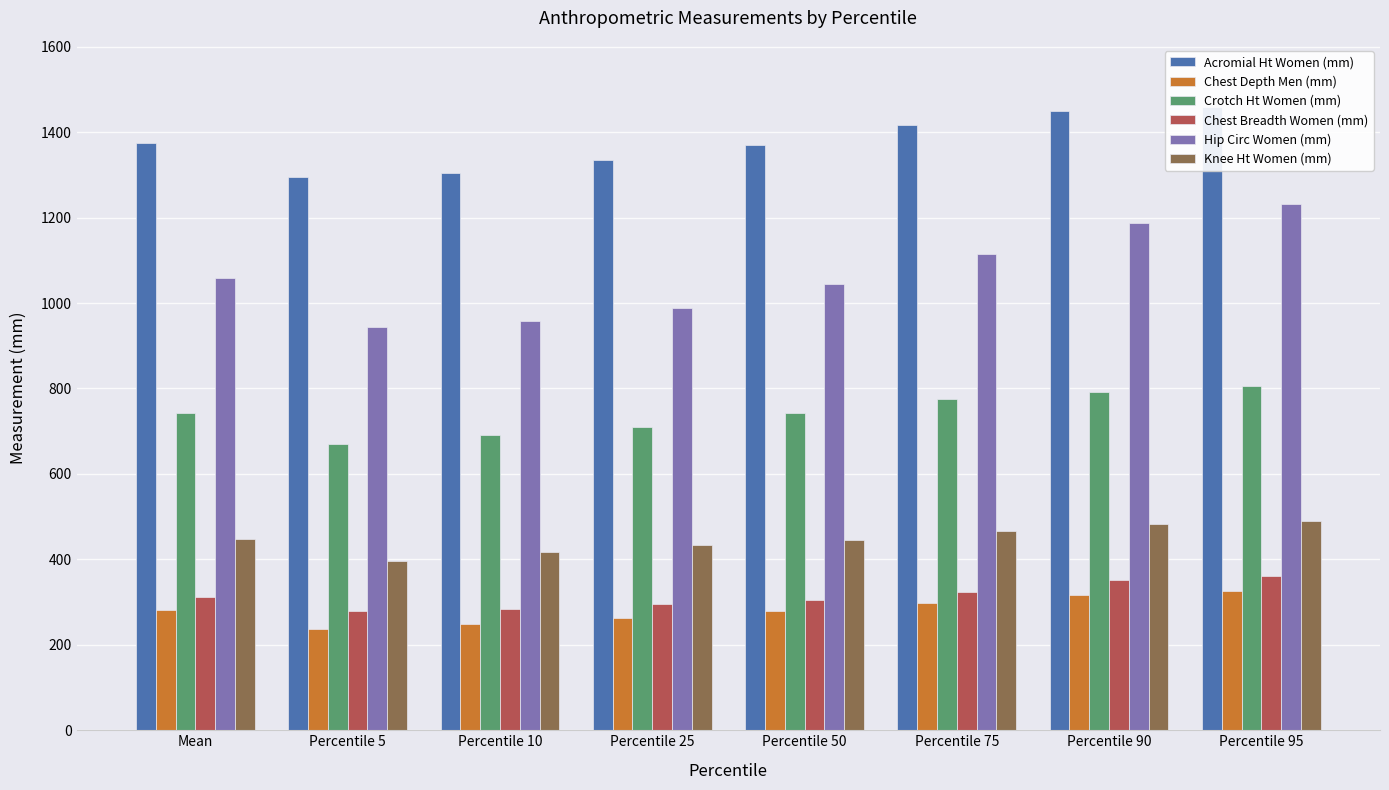

Which series has the largest total across all categories?

Acromial Ht Women (mm)